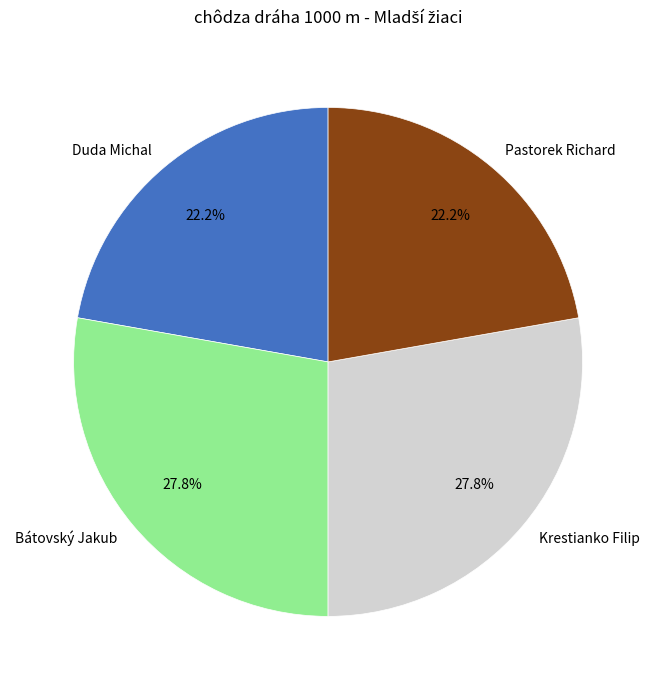

Does Krestianko Filip represent more than half of the total?

No